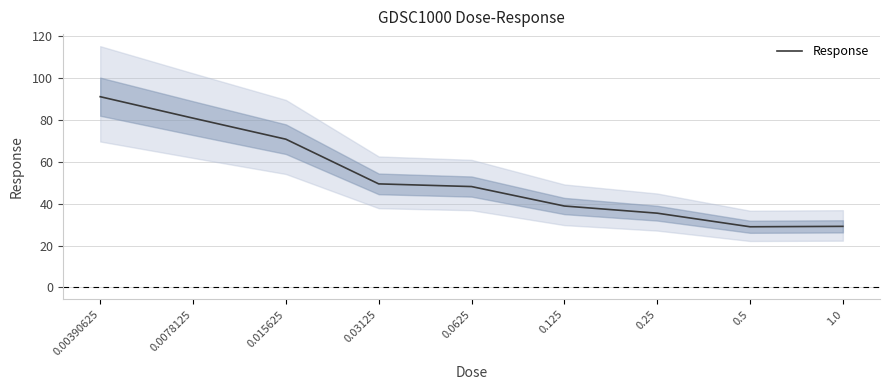

At which label does the data first exceed 48?

0.00390625